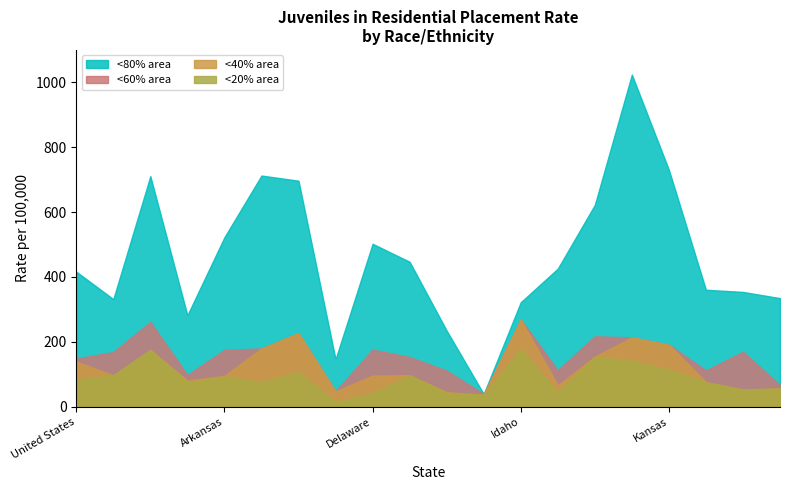

True or false: <60% area has a value of 357.2 at Idaho.

False